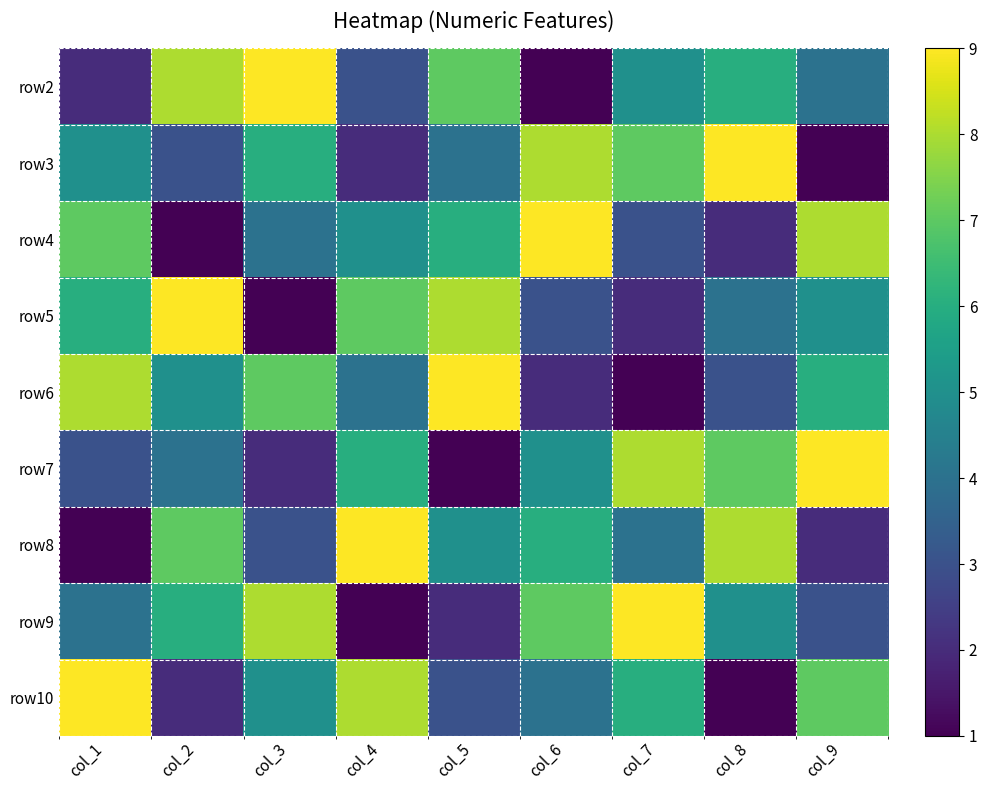

Reading left to right, what are all the values shown in this chart?

row2: col_1=2	col_2=8	col_3=9	col_4=3	col_5=7	col_6=1	col_7=5	col_8=6	col_9=4
row3: col_1=5	col_2=3	col_3=6	col_4=2	col_5=4	col_6=8	col_7=7	col_8=9	col_9=1
row4: col_1=7	col_2=1	col_3=4	col_4=5	col_5=6	col_6=9	col_7=3	col_8=2	col_9=8
row5: col_1=6	col_2=9	col_3=1	col_4=7	col_5=8	col_6=3	col_7=2	col_8=4	col_9=5
row6: col_1=8	col_2=5	col_3=7	col_4=4	col_5=9	col_6=2	col_7=1	col_8=3	col_9=6
row7: col_1=3	col_2=4	col_3=2	col_4=6	col_5=1	col_6=5	col_7=8	col_8=7	col_9=9
row8: col_1=1	col_2=7	col_3=3	col_4=9	col_5=5	col_6=6	col_7=4	col_8=8	col_9=2
row9: col_1=4	col_2=6	col_3=8	col_4=1	col_5=2	col_6=7	col_7=9	col_8=5	col_9=3
row10: col_1=9	col_2=2	col_3=5	col_4=8	col_5=3	col_6=4	col_7=6	col_8=1	col_9=7